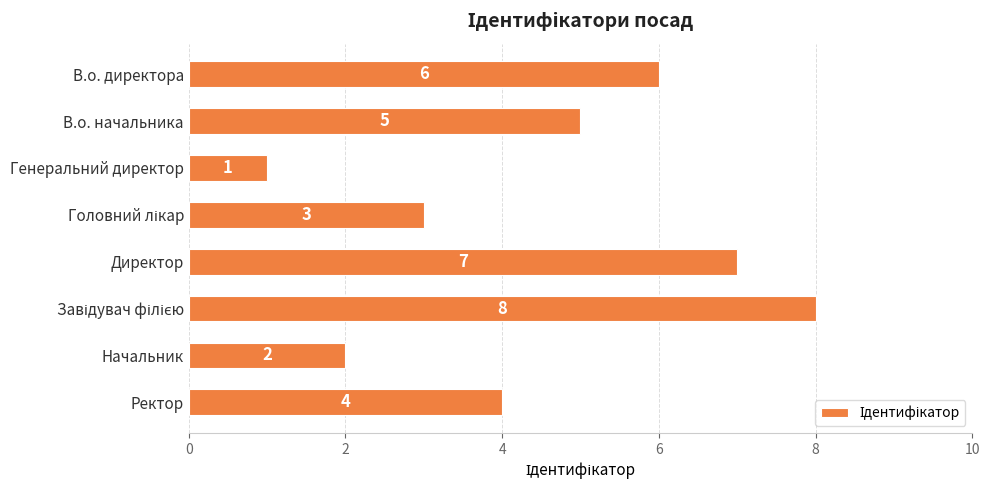

What is the change in value from Директор to Начальник?

-5